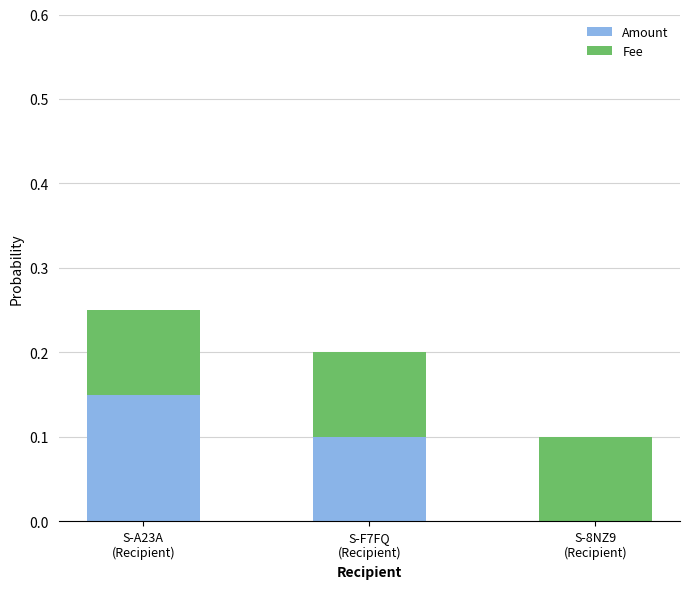

Are the bars grouped side by side (vs. stacked)?

No